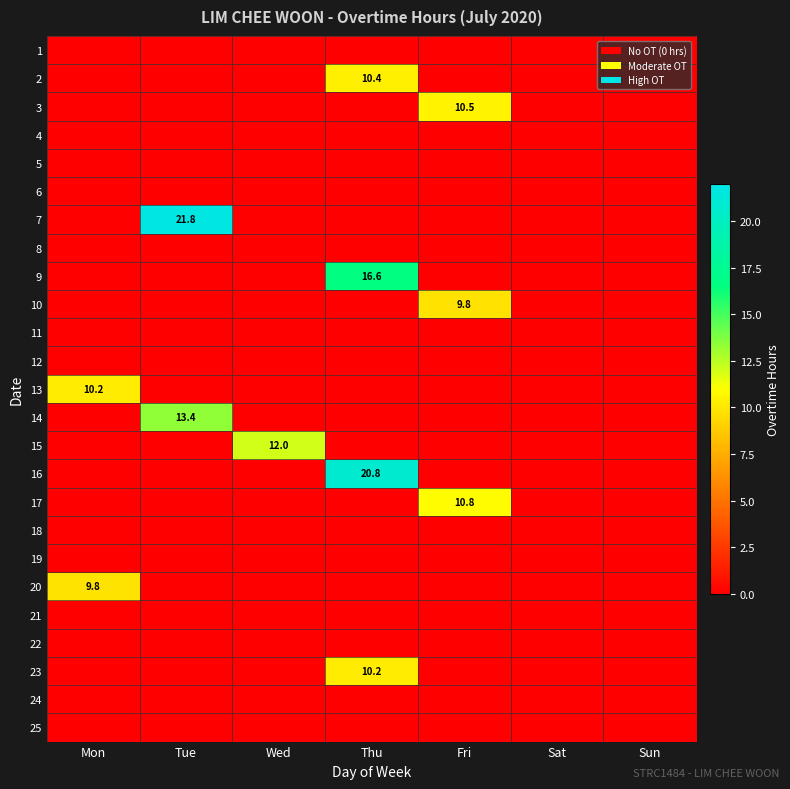

The value of 2 at Thu is 14.7. True or false?

False